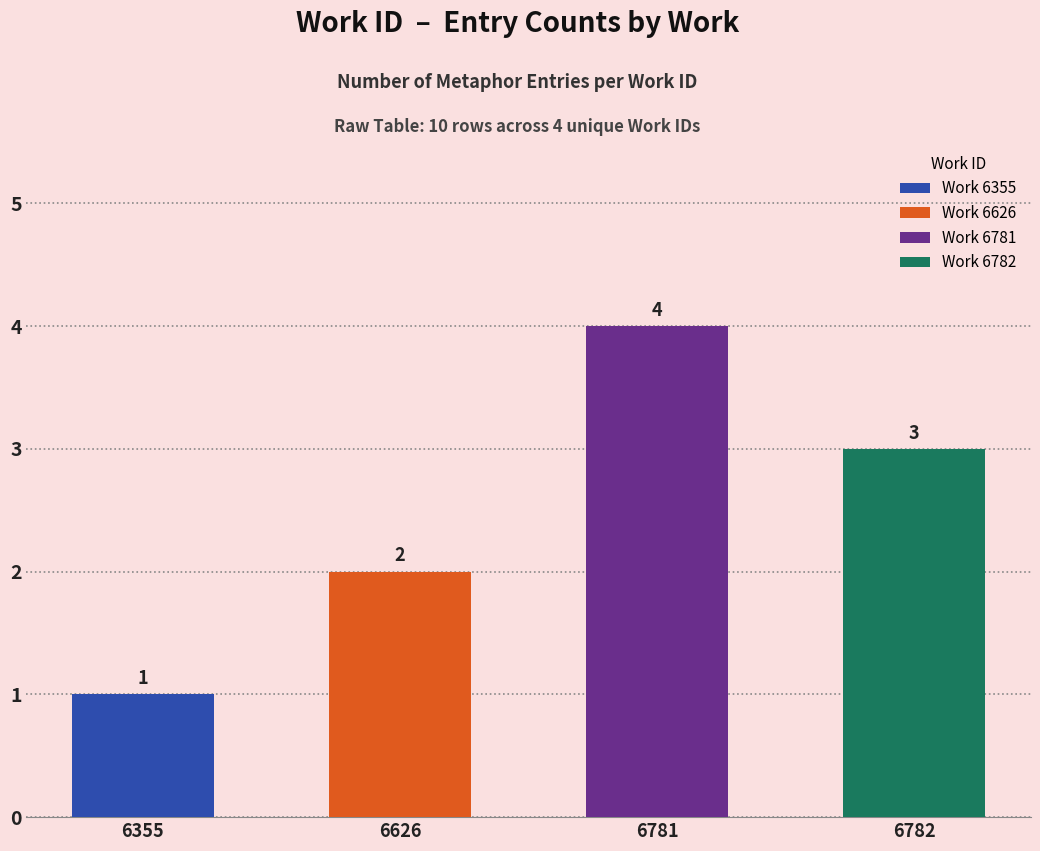

Approximately how many times larger is the value at 6626 compared to 6782?

0.7